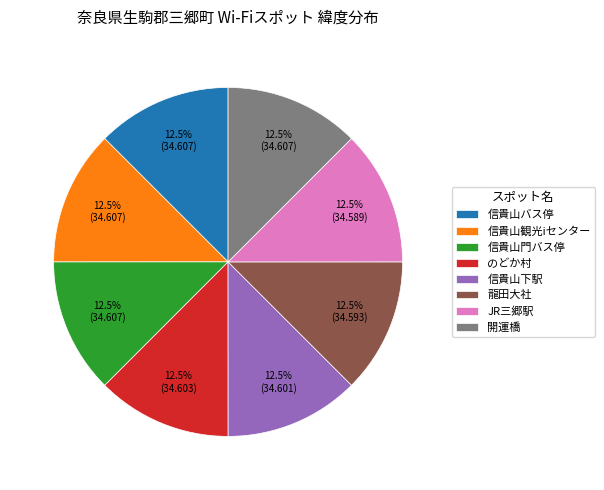

What is the ratio of the value at 信貴山バス停 to the value at 信貴山門バス停?

1.0